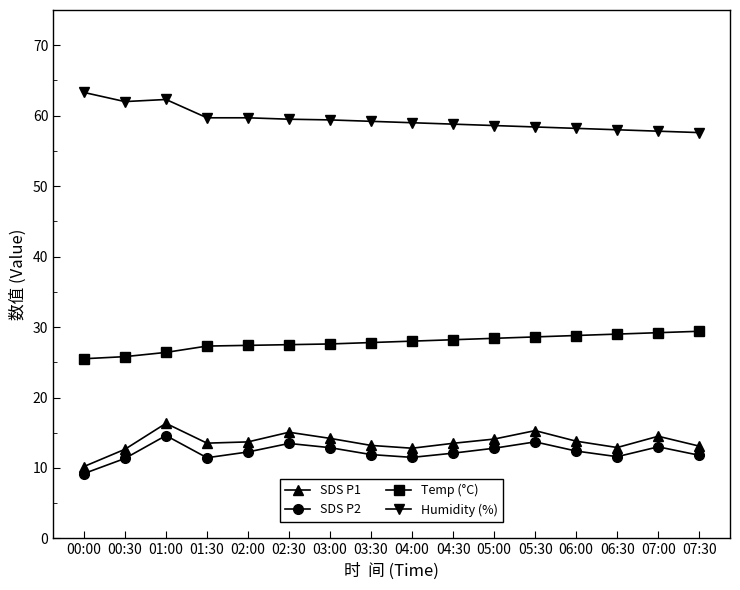

What are all the series names shown in the legend?

SDS P1, SDS P2, Temp (°C), Humidity (%)